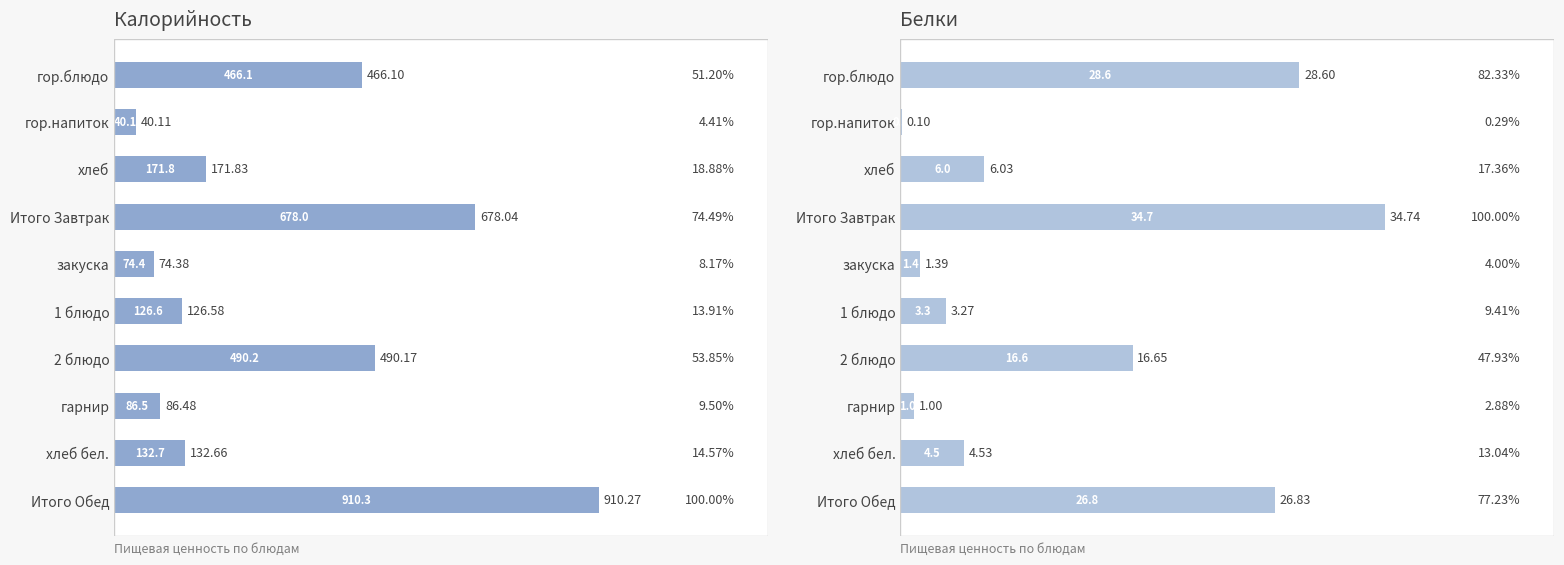

How many data points does each series have?

10